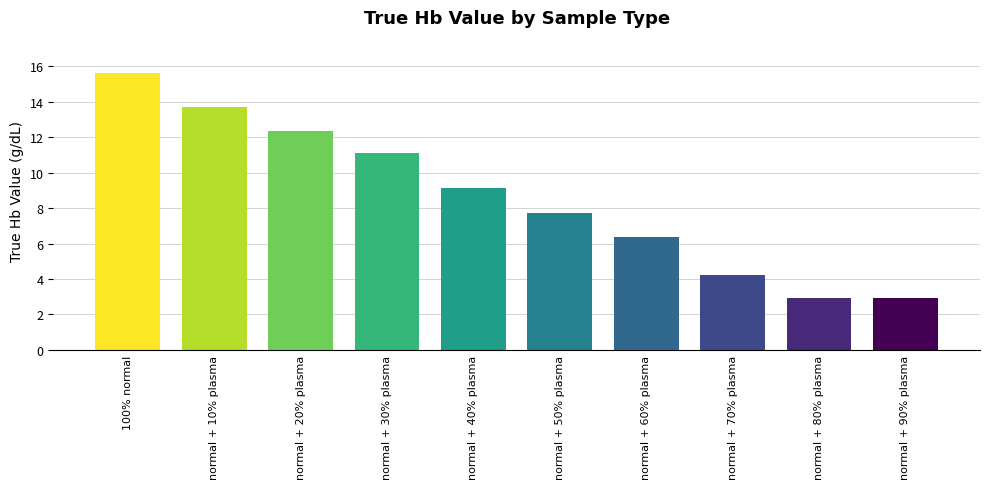

Count the number of categories in the chart.

10